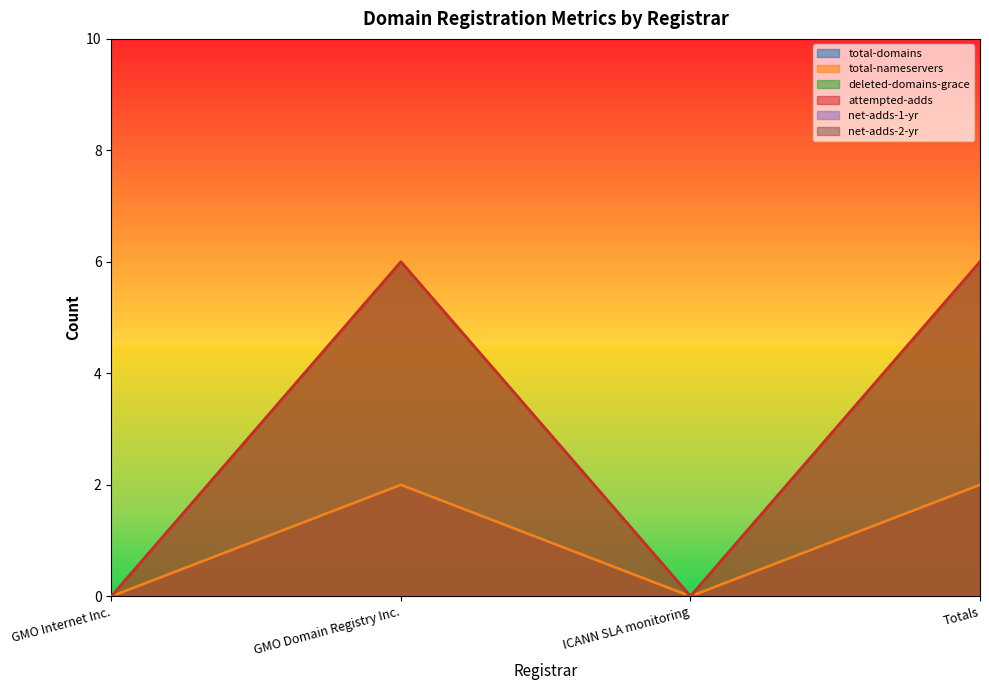

At which category is the sum across all series the highest?

GMO Domain Registry Inc.